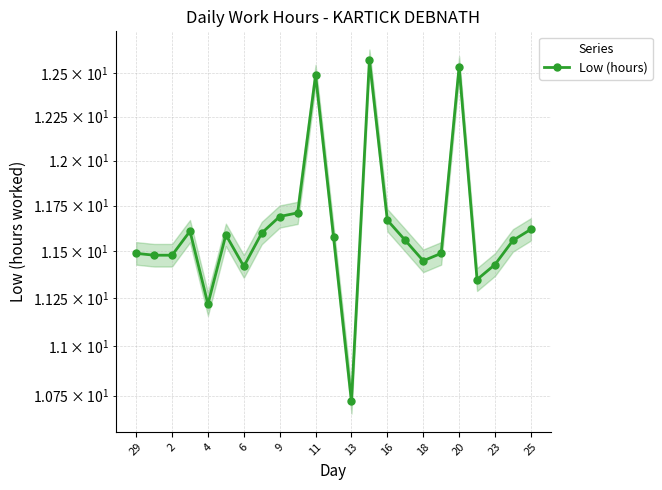

Approximately how many times larger is the value at 4 compared to 2?

1.0